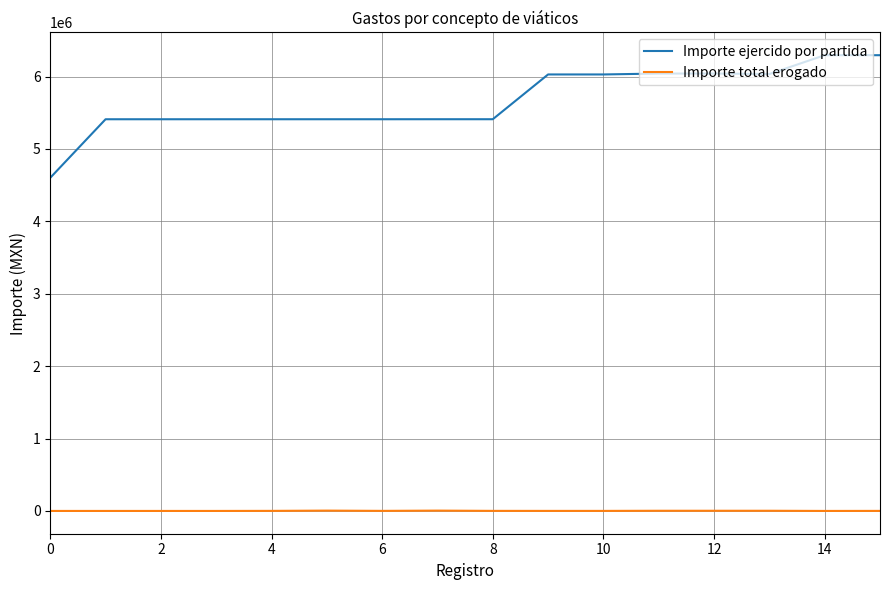

List the series in order of their peak value, highest first.

Importe ejercido por partida, Importe total erogado